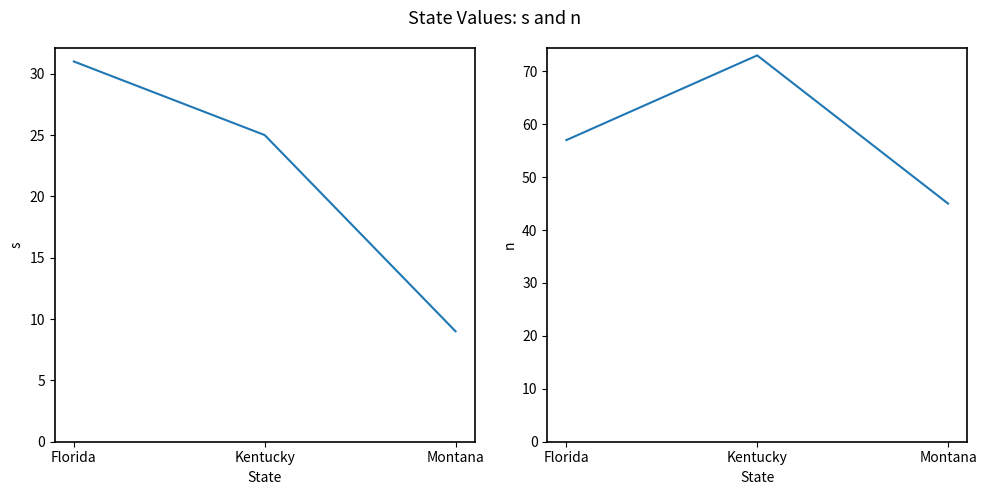

Reading left to right, list all the values displayed in this chart.

s: Florida=31	Kentucky=25	Montana=9
n: Florida=57	Kentucky=73	Montana=45